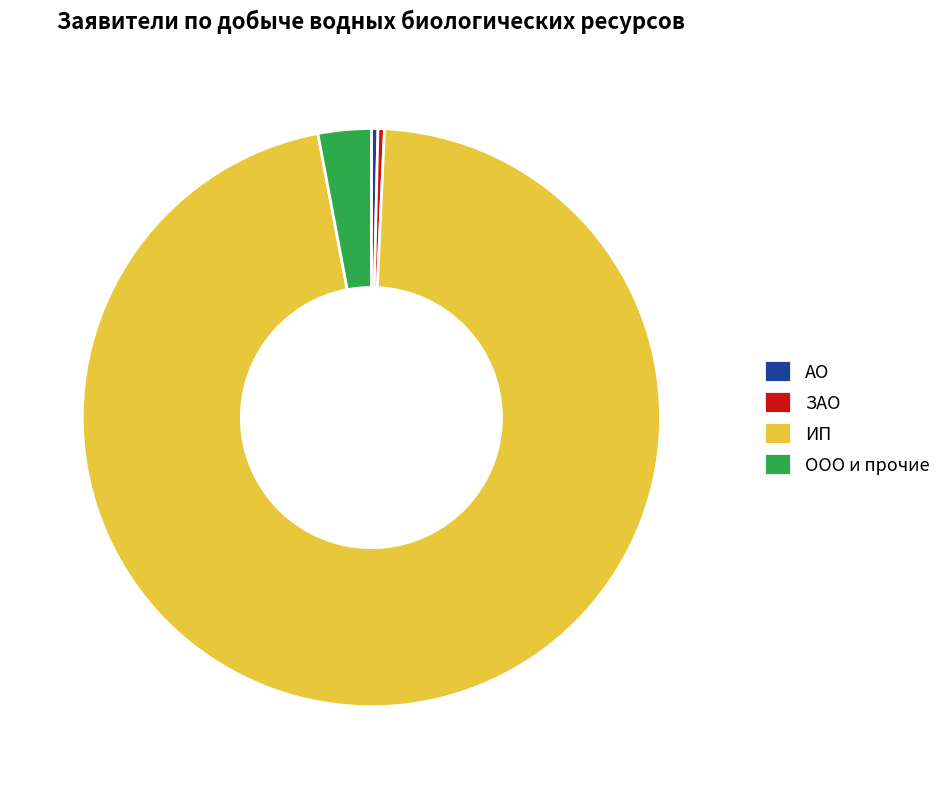

Which slice is the largest?

ИП